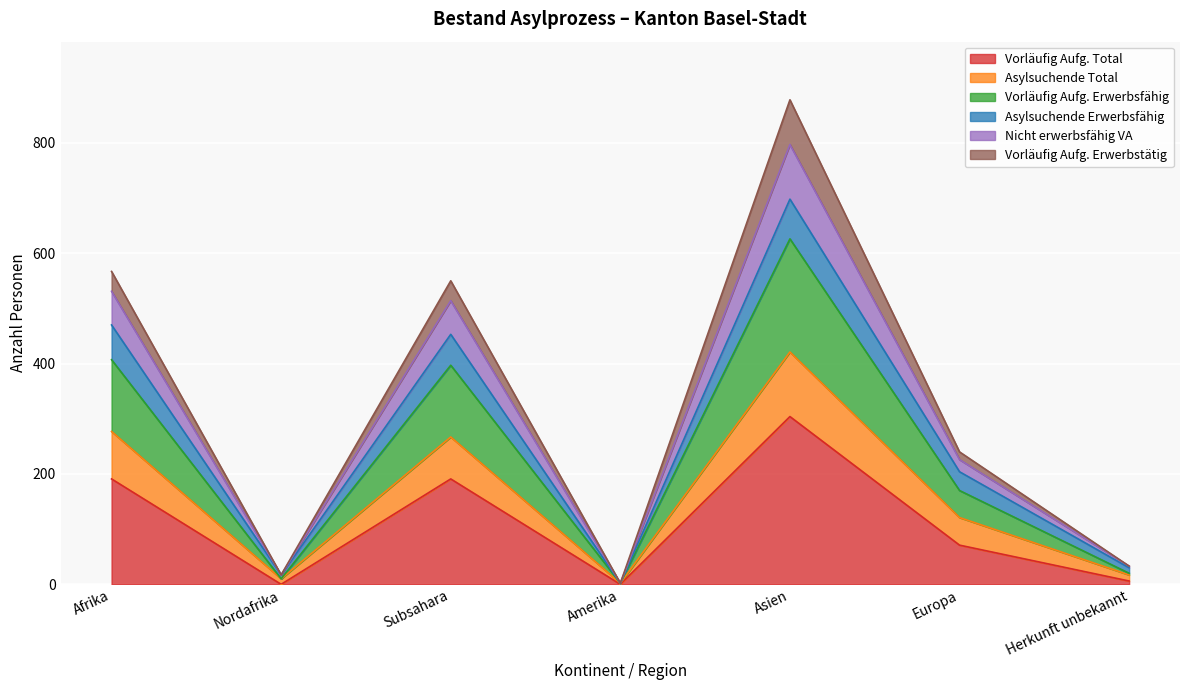

What is the value of the Vorläufig Aufg. Total point at the 6th from the left?

71